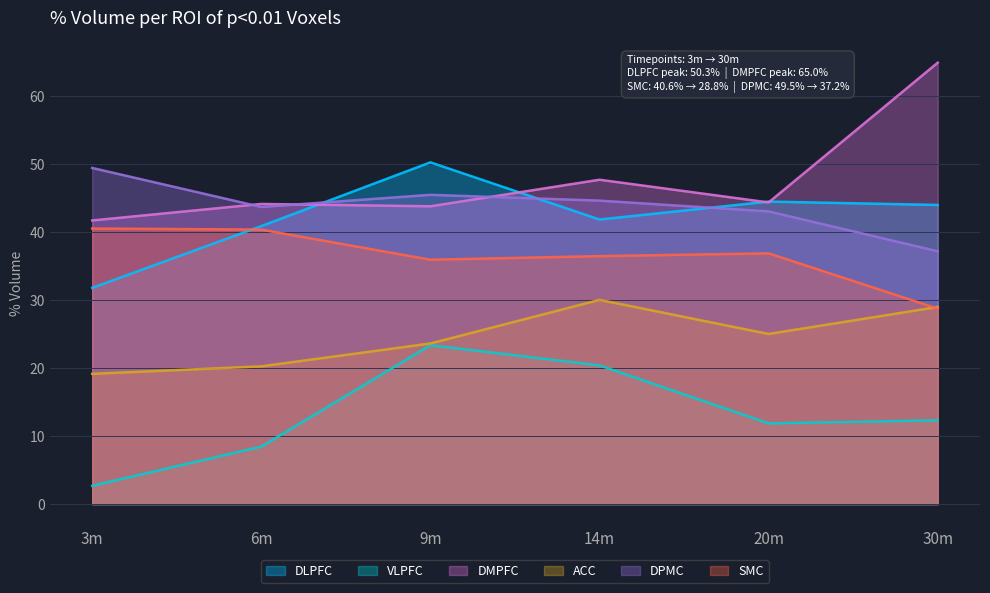

What is the total value across all series at 14m?

221.3